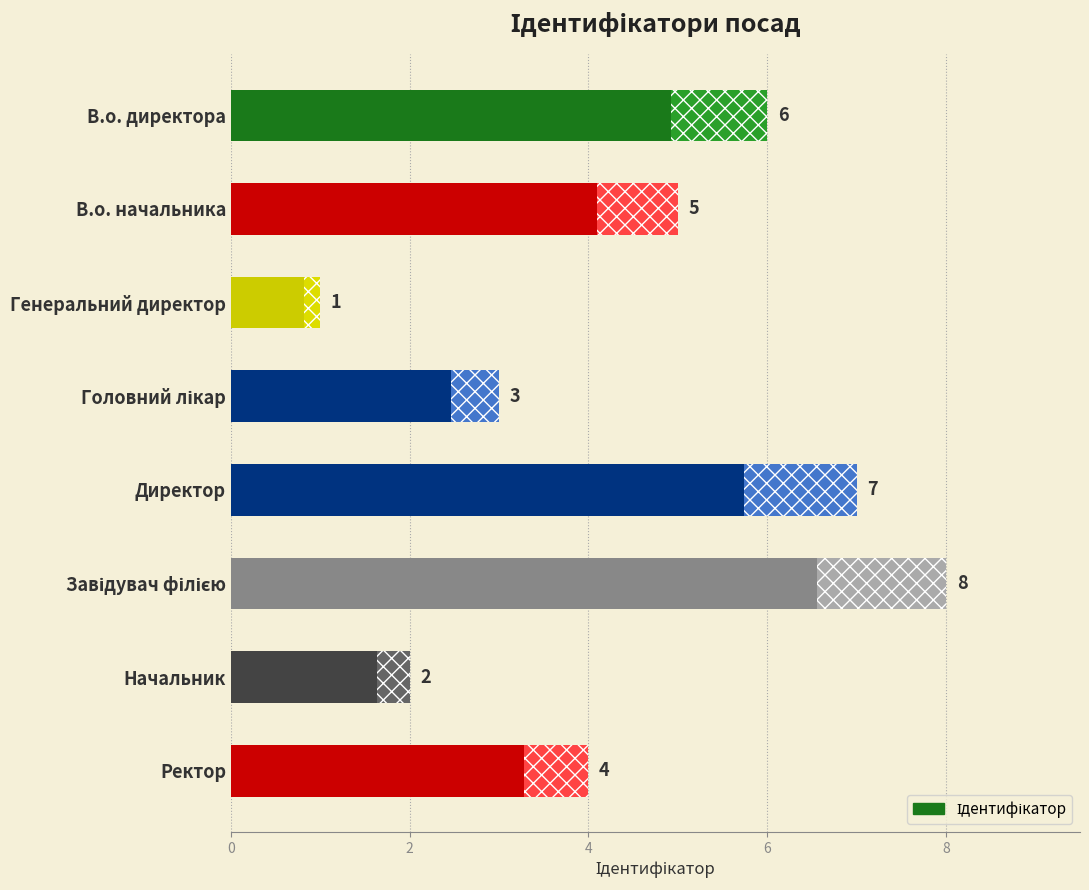

What is the value of the 4th bar from the top?

3